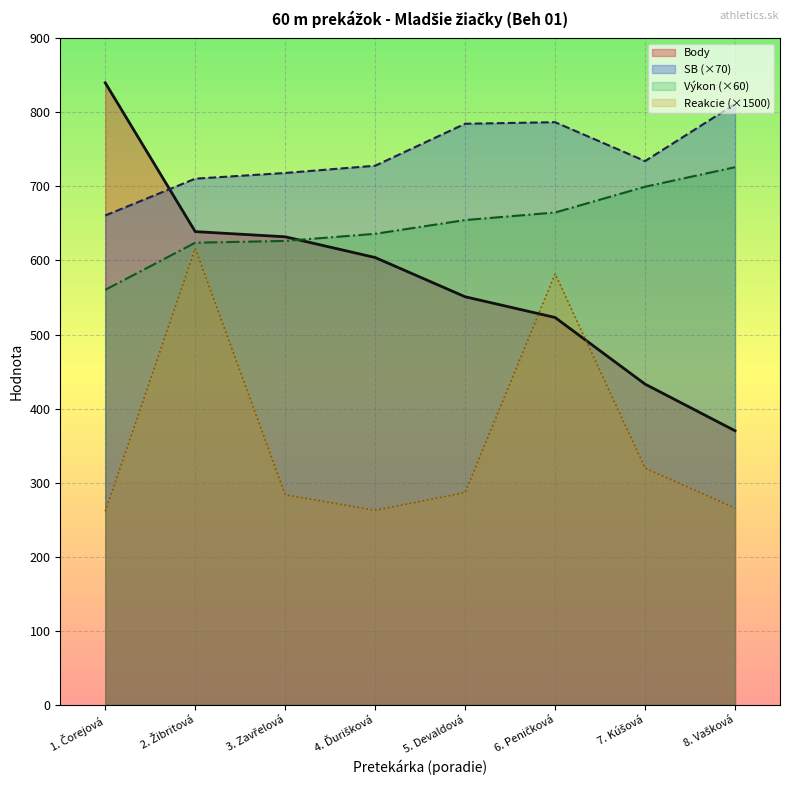

Which series has the largest total across all categories?

SB (×70)